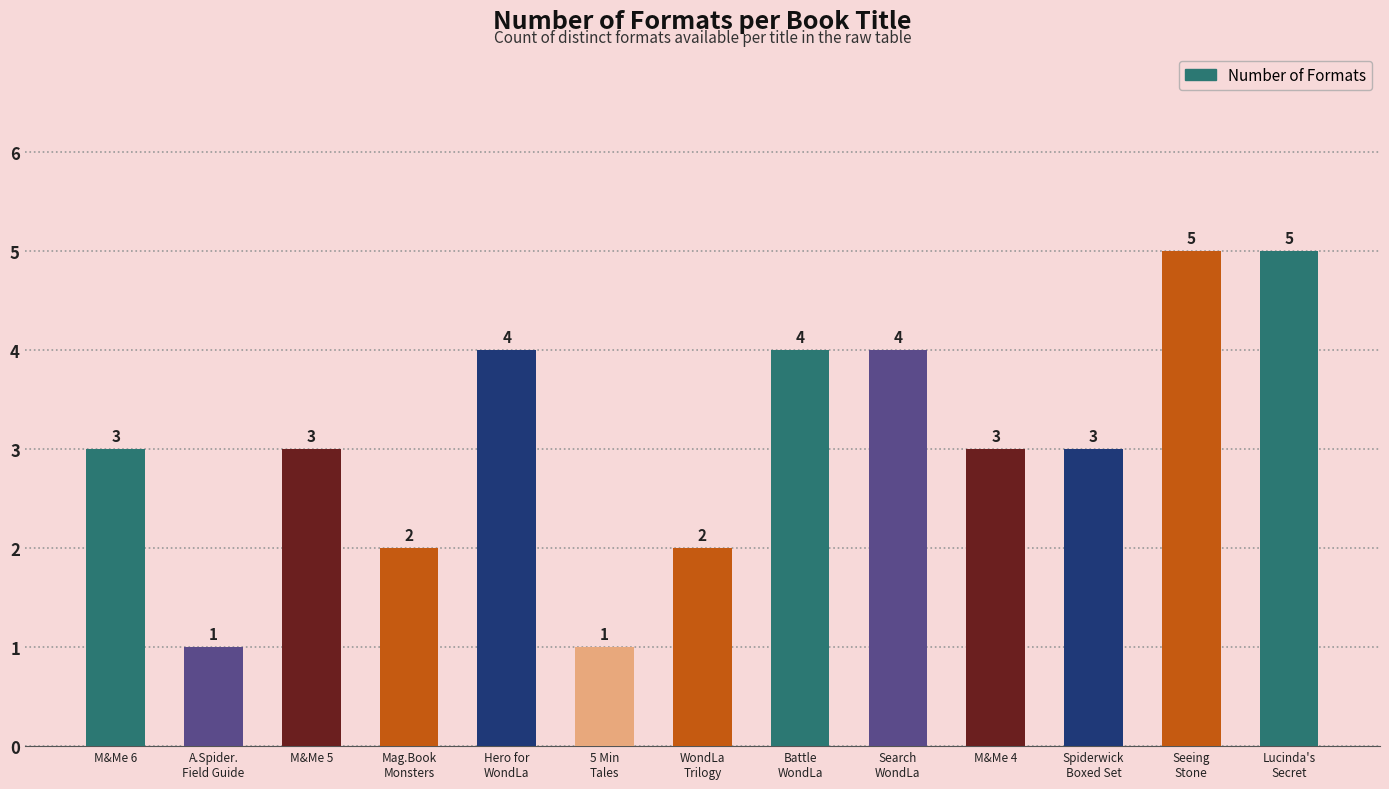

What is the greatest value displayed?

5